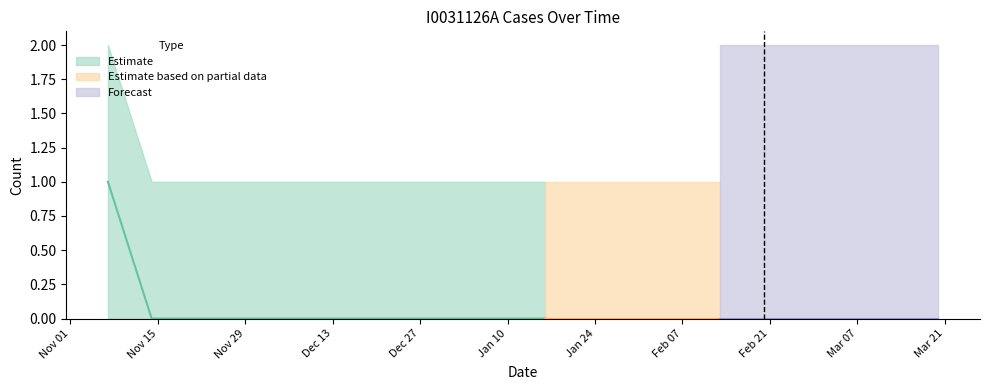

How many lines are shown in the chart?

1